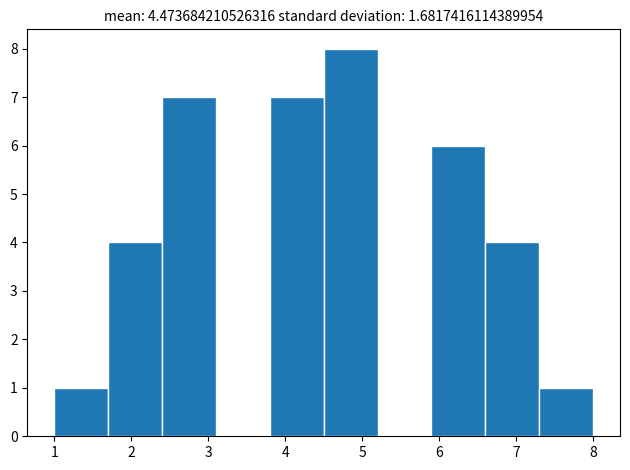

Reading left to right, transcribe this chart: for each bar, give the range it covers on the x-axis and its height. The values are not printed on the chart, so give them approximately, as read against the axis.

1.0 to 1.7: 1
1.7 to 2.4: 4
2.4 to 3.1: 7
3.1 to 3.8: 0
3.8 to 4.5: 7
4.5 to 5.2: 8
5.2 to 5.9: 0
5.9 to 6.6: 6
6.6 to 7.3: 4
7.3 to 8.0: 1